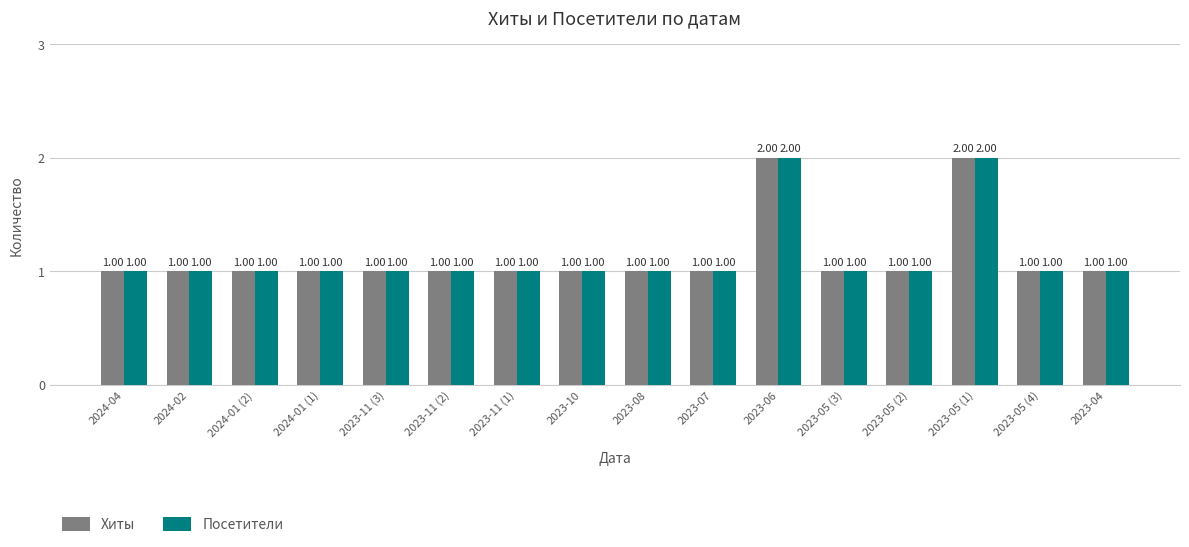

Is it true that Хиты equals 2 at 2024-01 (2)?

False